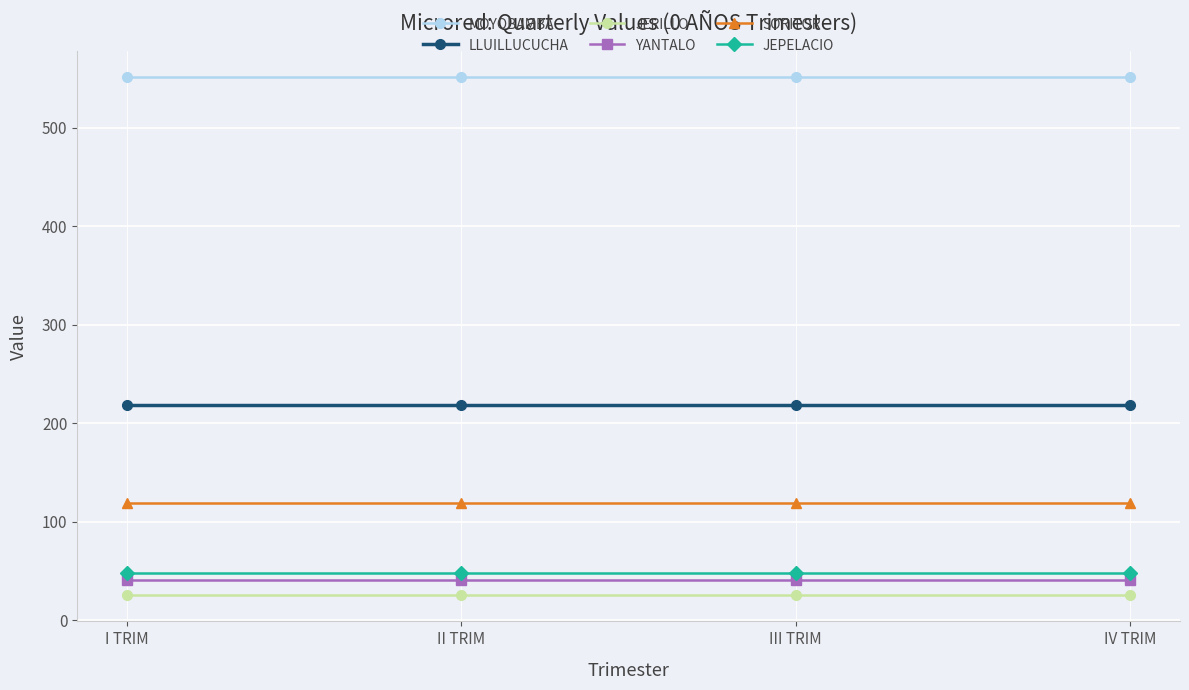

What is the difference between the highest and lowest values at IV TRIM?

527